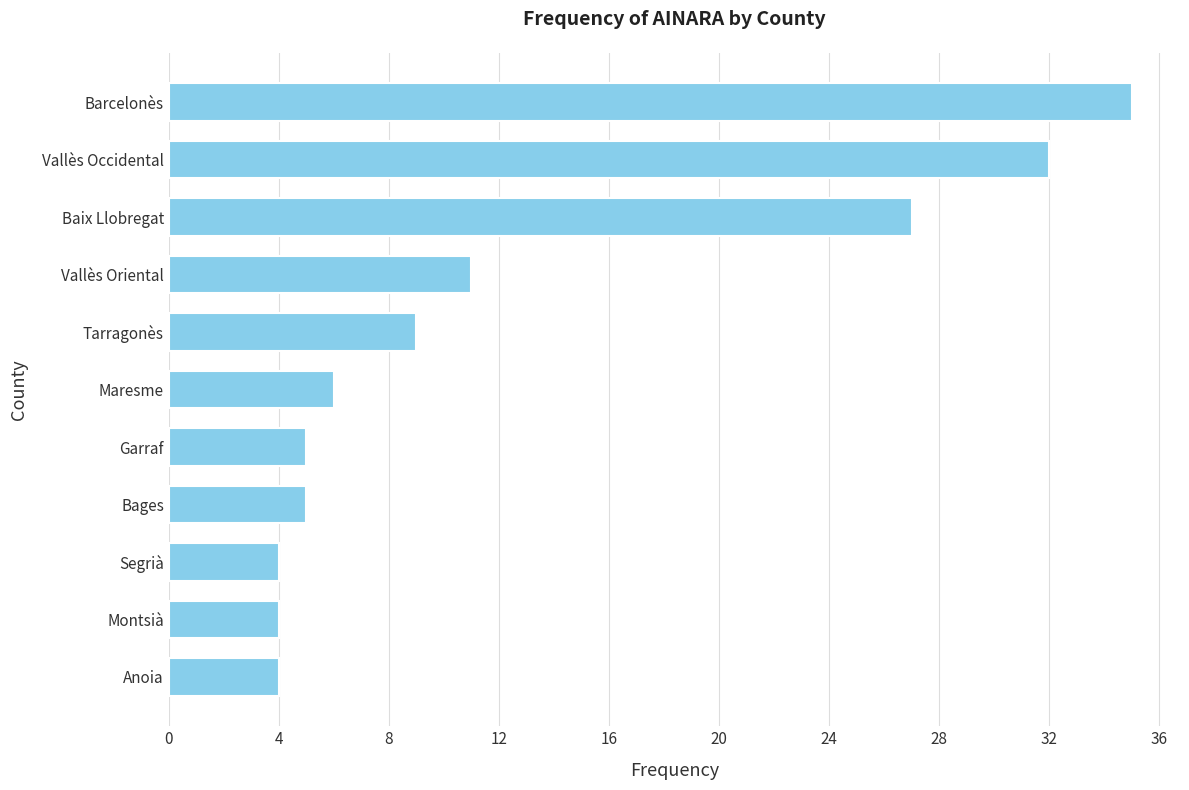

What is the average value?

13